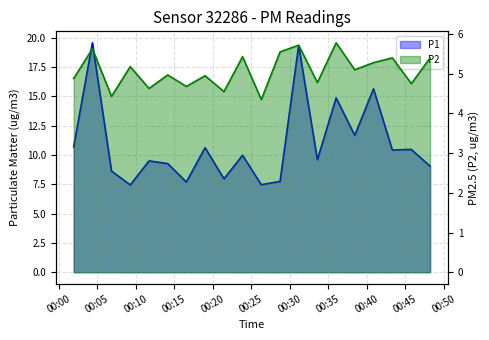

Does the chart have visible grid lines?

Yes